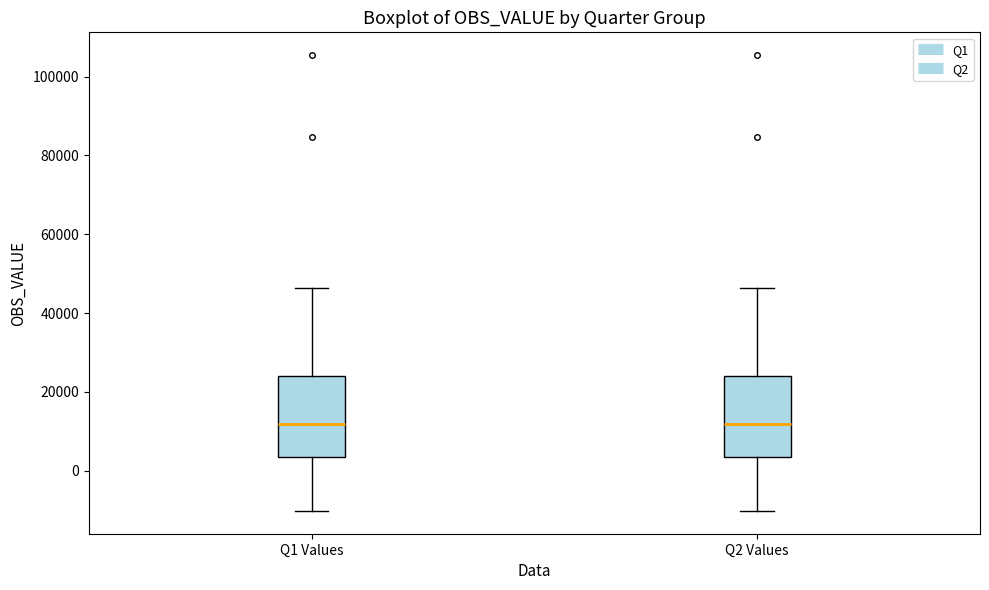

Where is the lower edge of the box for Q2 Values on the y-axis? The values are not printed on the chart, so give them approximately, as read against the axis.

4000